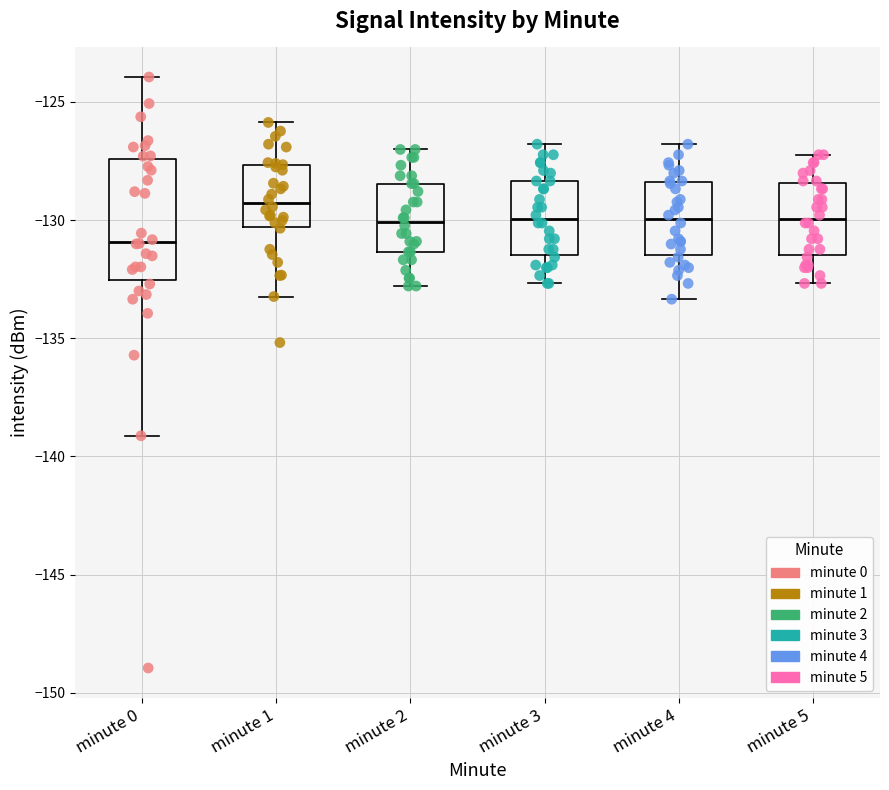

Where does the median line of the box for minute 4 sit on the y-axis? The values are not printed on the chart, so give them approximately, as read against the axis.

-130.0